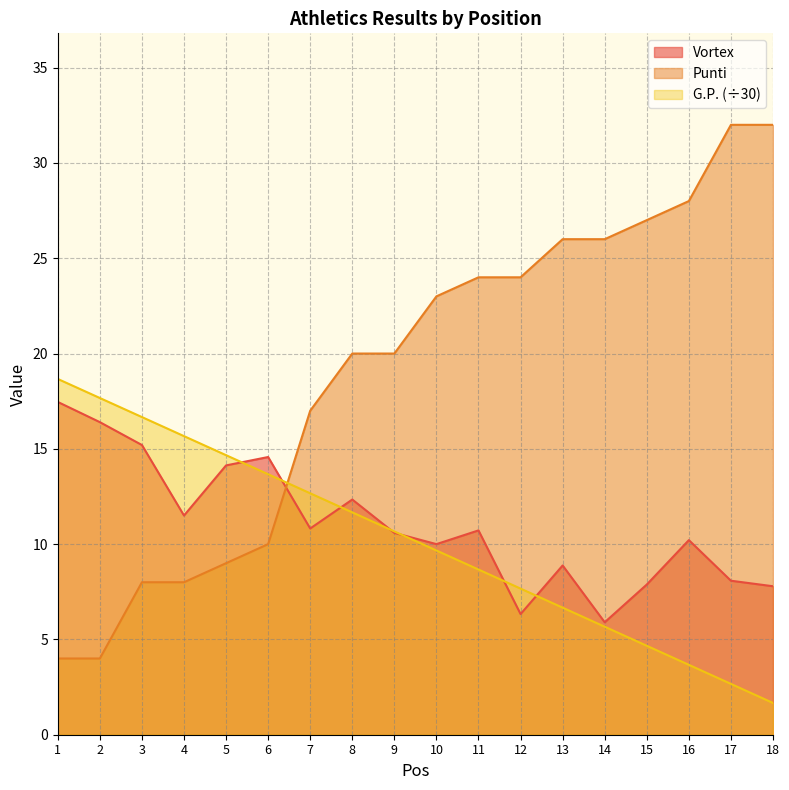

Which series has the widest spread of values?

Punti